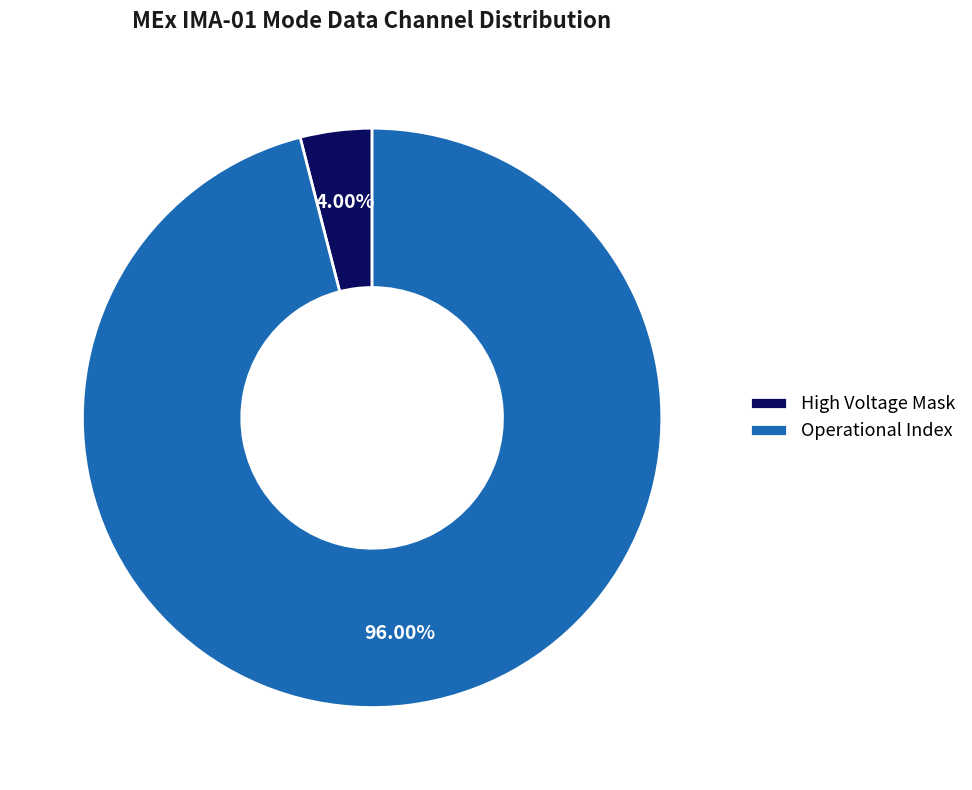

Which slice is the smallest?

High Voltage Mask